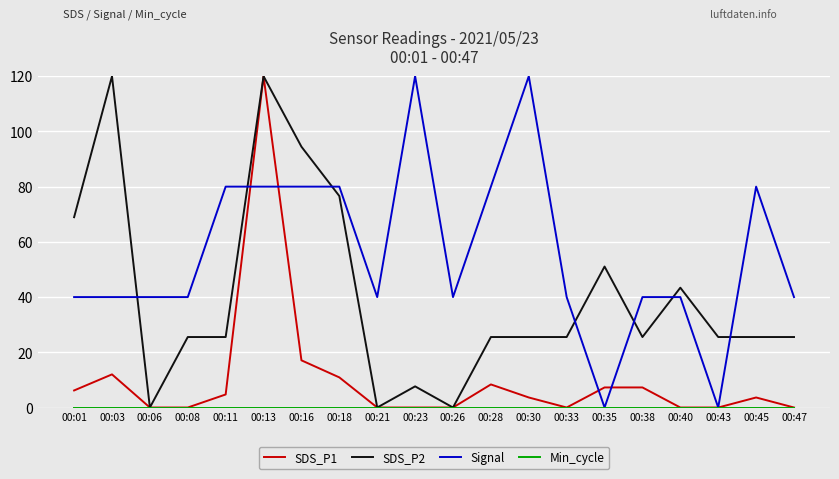

What is the spread (max minus min) of values at 00:21?

40.0